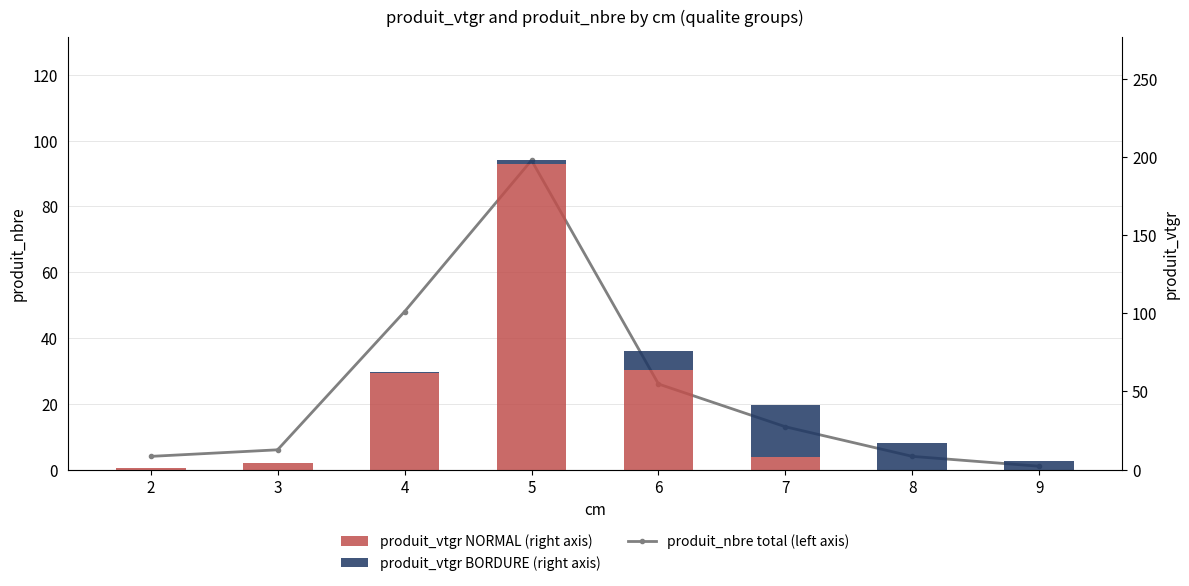

True or false: produit_vtgr BORDURE (right axis) has a value of 7.0 at 9.

False